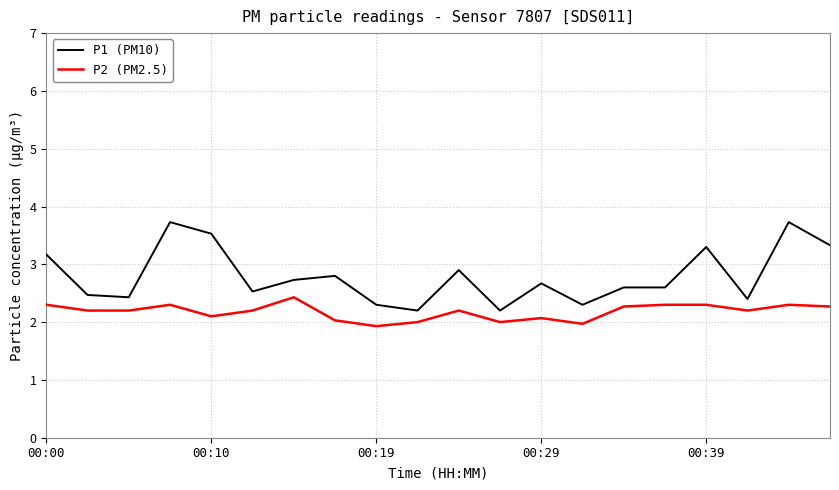

Reading left to right, transcribe all the data shown in this chart.

P1 (PM10): 3.2	2.5	2.4	3.7	3.5	2.5	2.7	2.8	2.3	2.2	2.9	2.2	2.7	2.3	2.6	2.6	3.3	2.4	3.7	3.3
P2 (PM2.5): 2.3	2.2	2.2	2.3	2.1	2.2	2.4	2.0	1.9	2.0	2.2	2.0	2.1	2.0	2.3	2.3	2.3	2.2	2.3	2.3